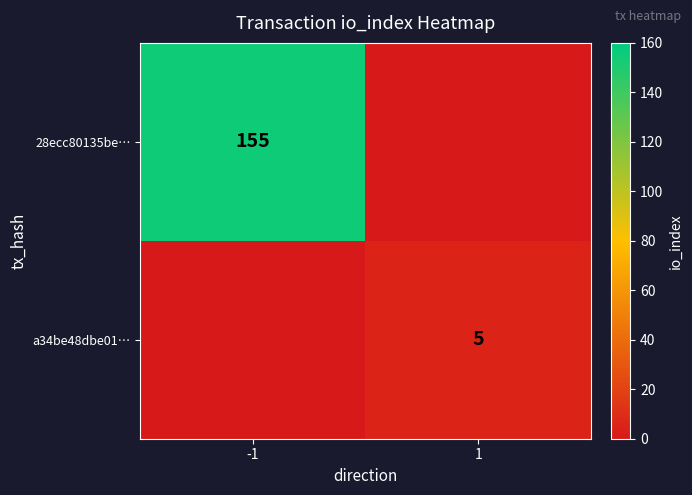

The value of a34be48dbe01… at 1 is 5. True or false?

True